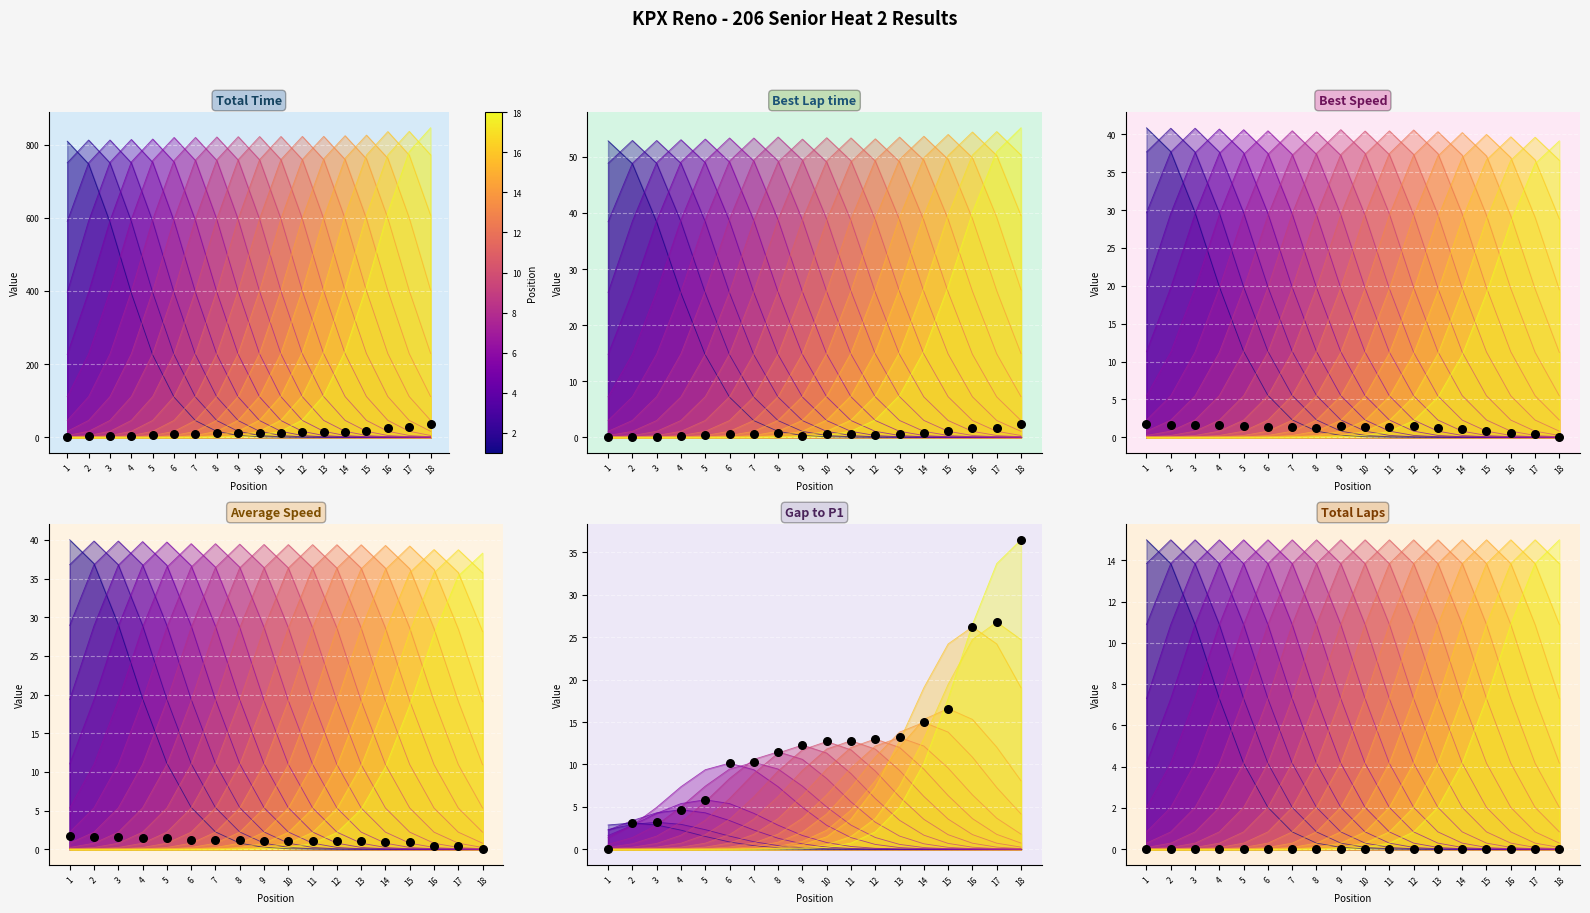

At how many categories does at least one series exceed 16?

4